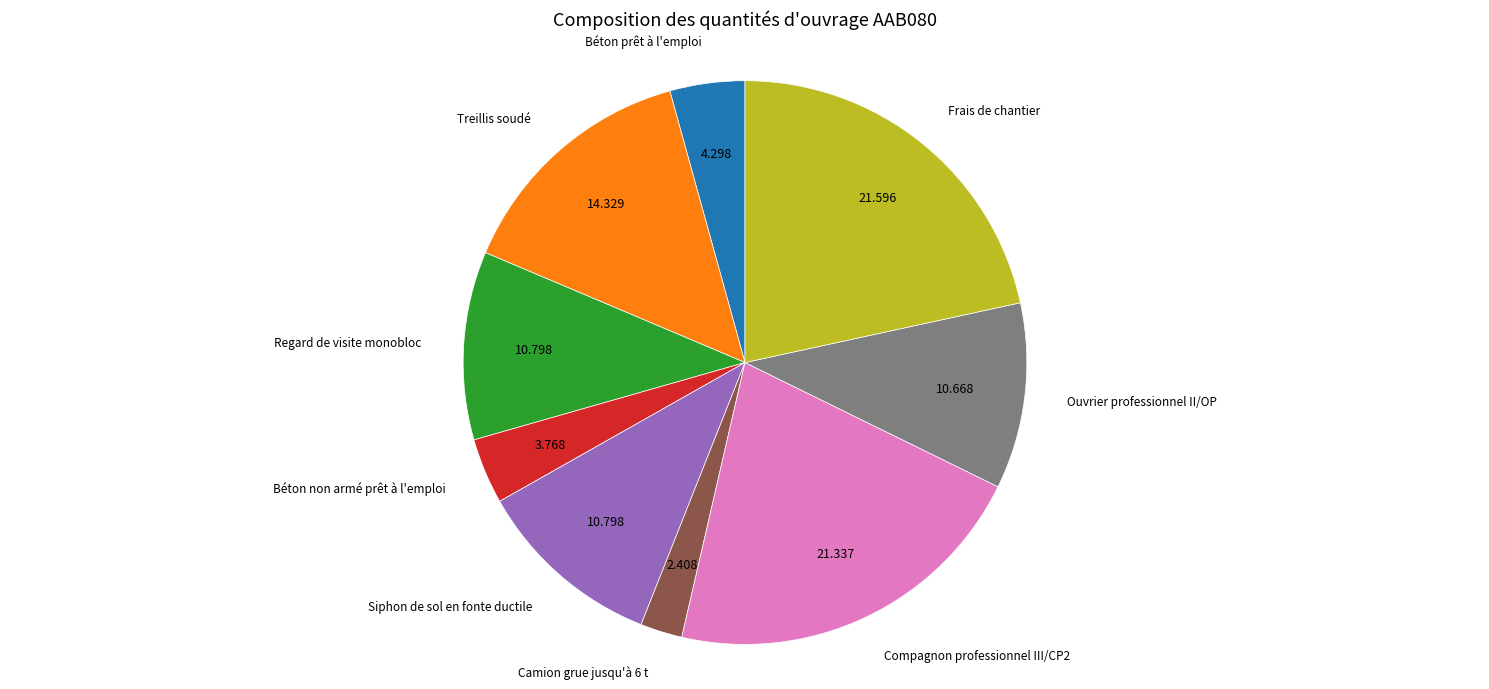

Does any single category account for the majority?

No